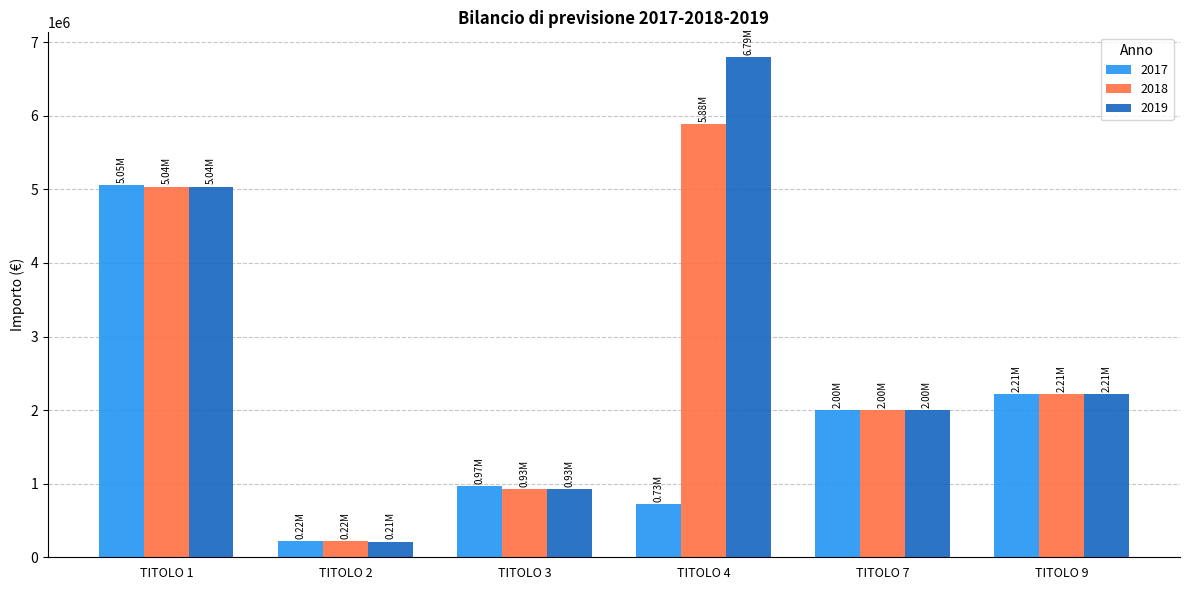

Where does the 2019 series first go above 2215000?

TITOLO 1